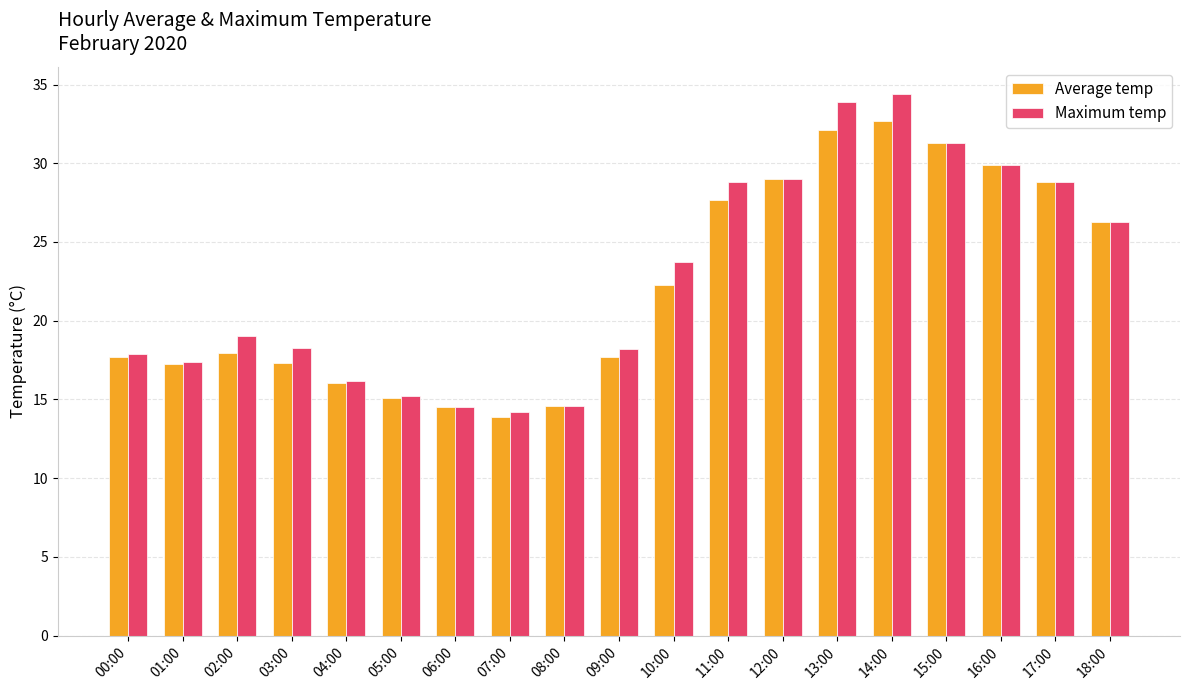

What is the difference between the Average temp values at 08:00 and 09:00?

3.1